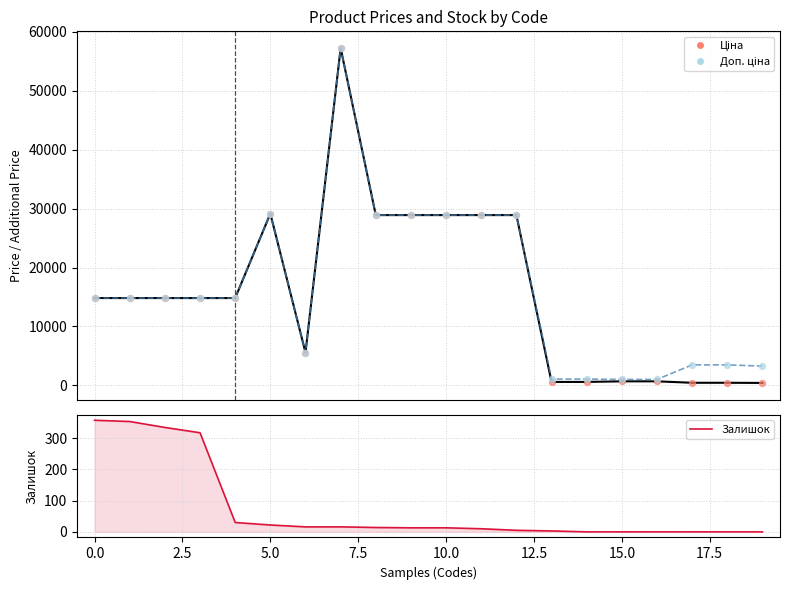

Which series has the largest Y range (max minus min)?

Ціна